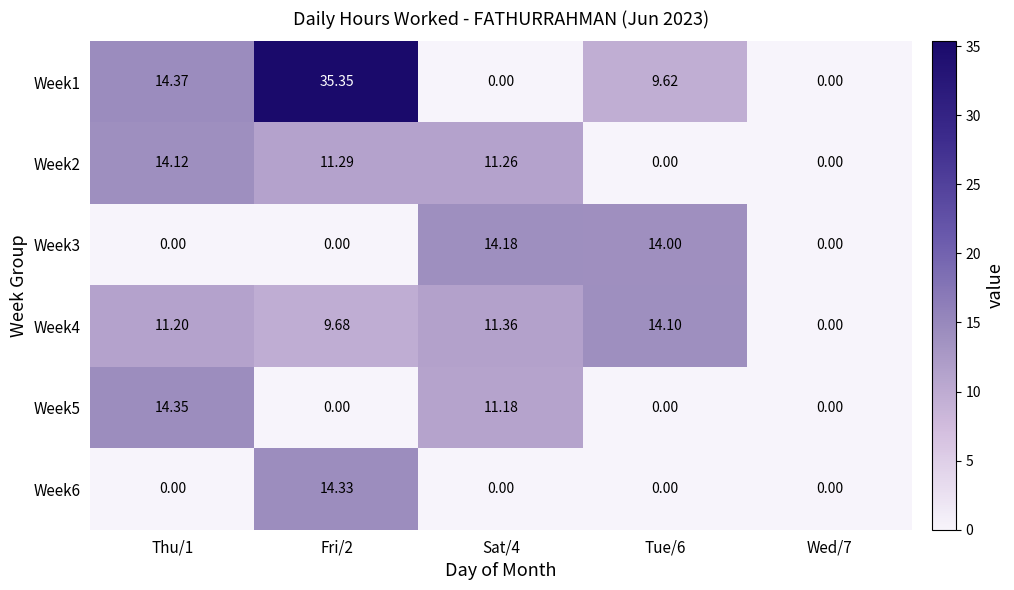

How many categories are shown in the chart?

5